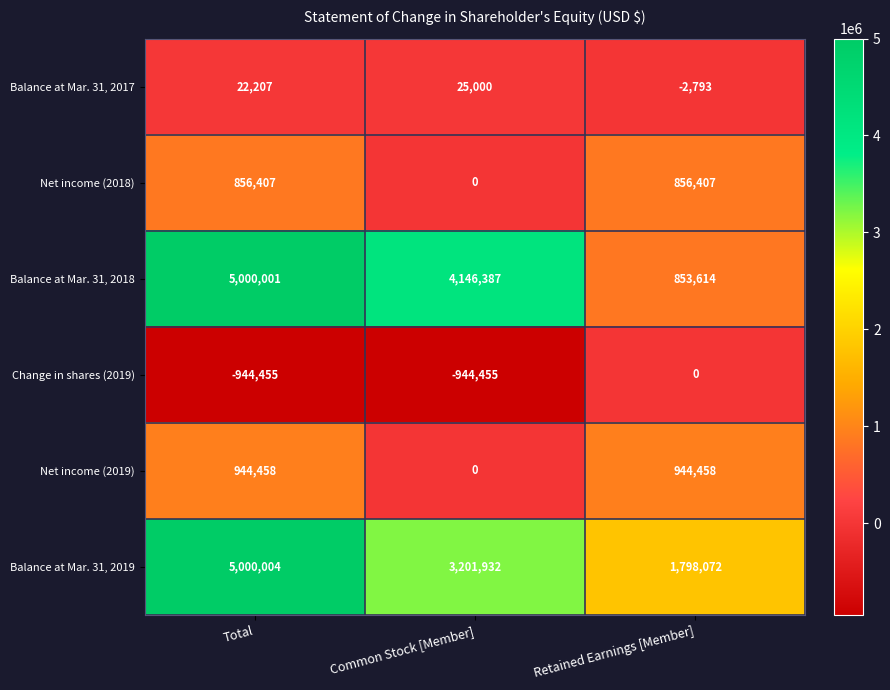

Which category has the lowest value in the Net income (2018) series?

Common Stock [Member]